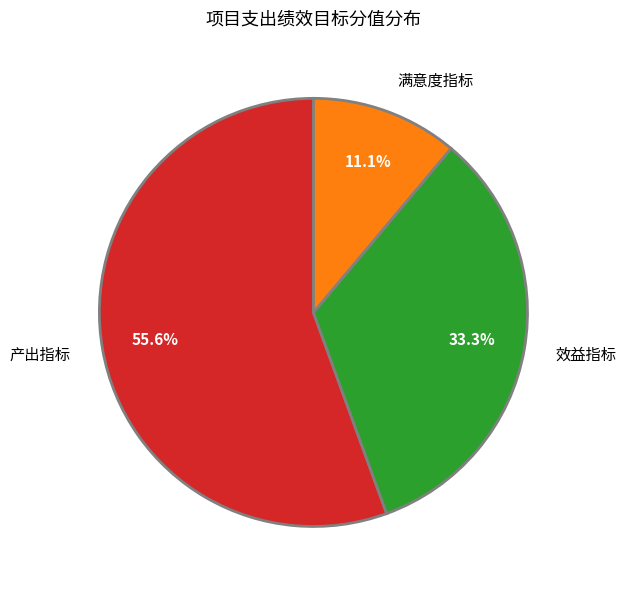

To the nearest percent, what is the average slice percentage?

33%